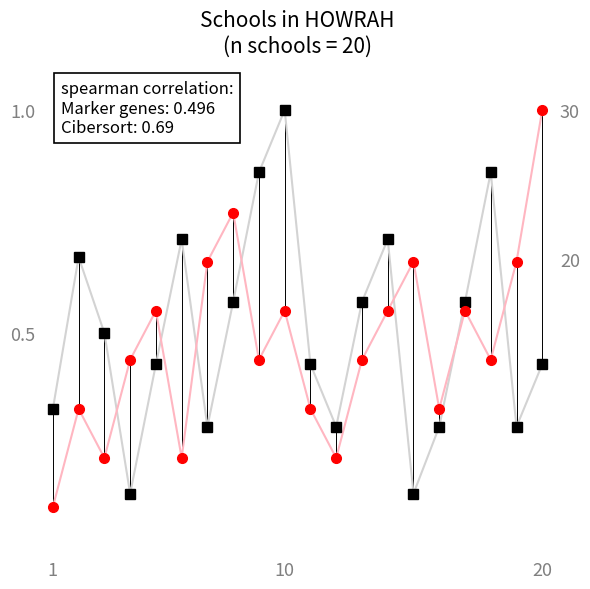

Which series ends up on top after the final intersection of UDISE Code (normalized) and Sl Index (normalized)?

Sl Index (normalized)